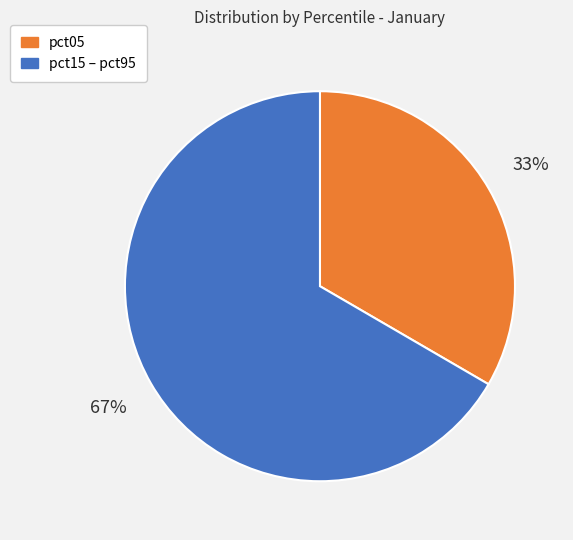

Which category has the biggest portion of the pie?

pct15 – pct95